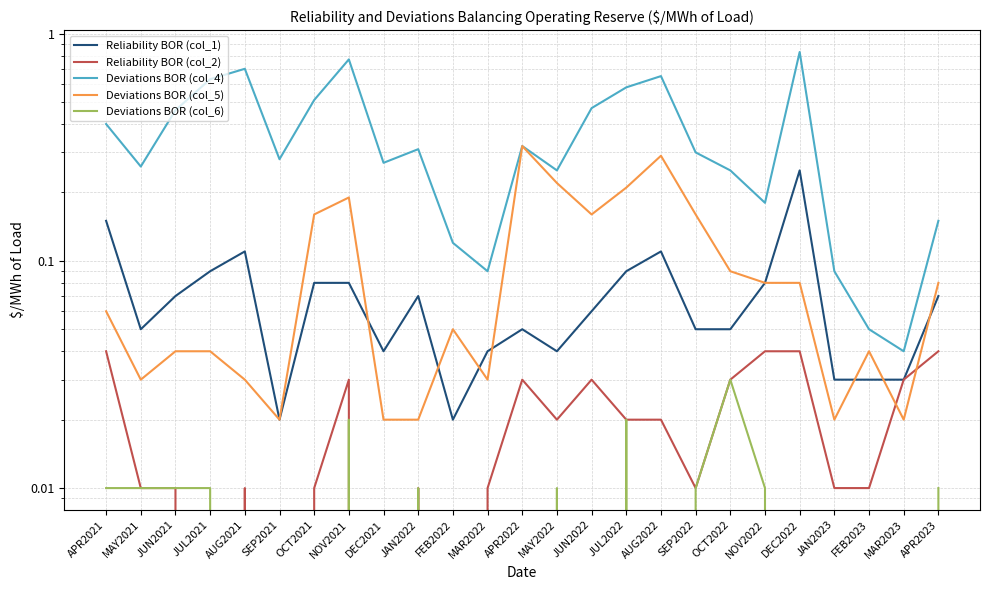

How many interior local peaks does the Deviations BOR (col_4) series have?

6